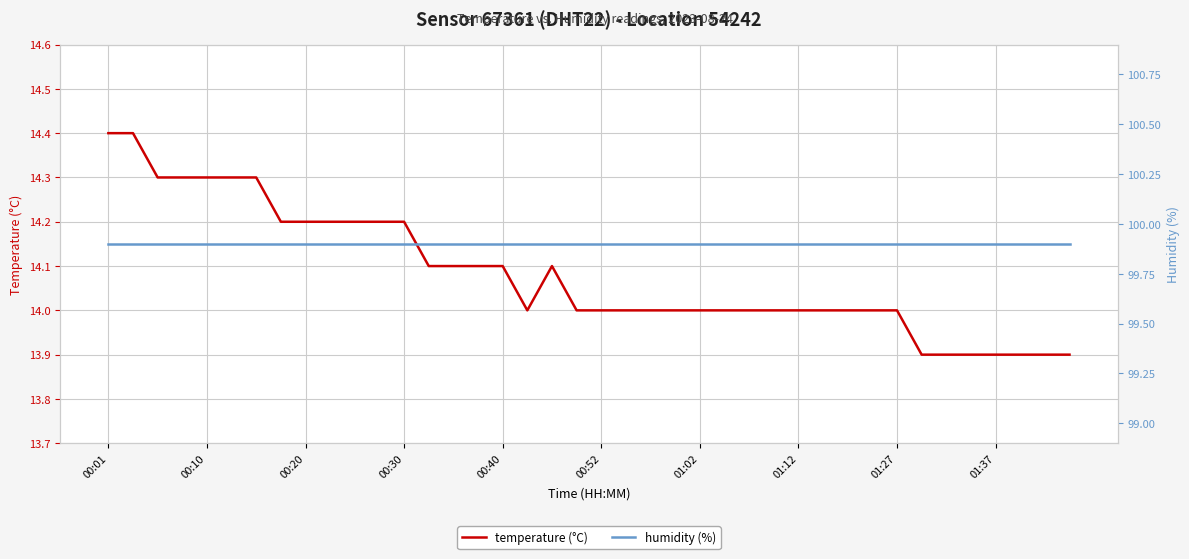

Reading left to right, what are all the values shown in this chart?

temperature (°C): 14.4	14.4	14.3	14.3	14.3	14.3	14.3	14.2	14.2	14.2	14.2	14.2	14.2	14.1	14.1	14.1	14.1	14.0	14.1	14.0	14.0	14.0	14.0	14.0	14.0	14.0	14.0	14.0	14.0	14.0	14.0	14.0	14.0	13.9	13.9	13.9	13.9	13.9	13.9	13.9
humidity (%): 99.9	99.9	99.9	99.9	99.9	99.9	99.9	99.9	99.9	99.9	99.9	99.9	99.9	99.9	99.9	99.9	99.9	99.9	99.9	99.9	99.9	99.9	99.9	99.9	99.9	99.9	99.9	99.9	99.9	99.9	99.9	99.9	99.9	99.9	99.9	99.9	99.9	99.9	99.9	99.9